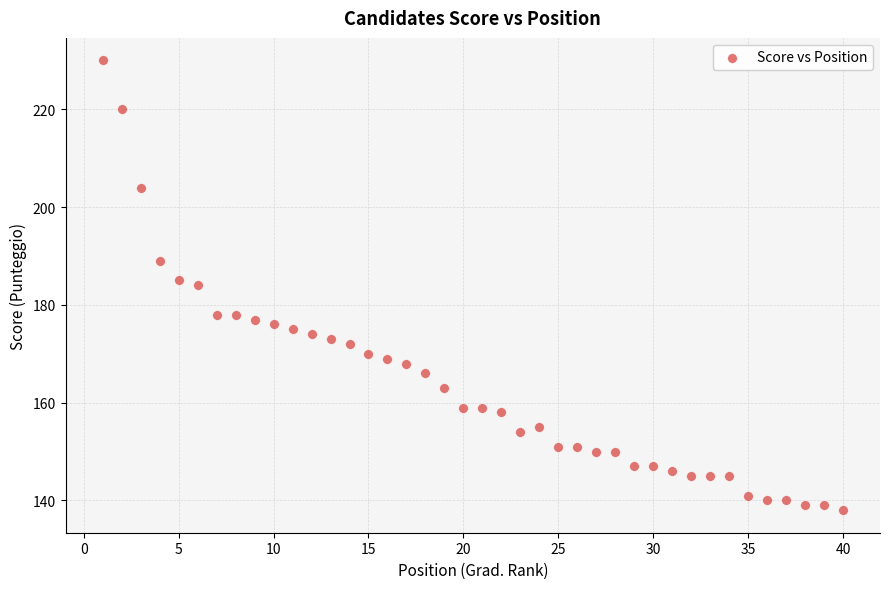

What is the range of Y values (max minus min)?

92